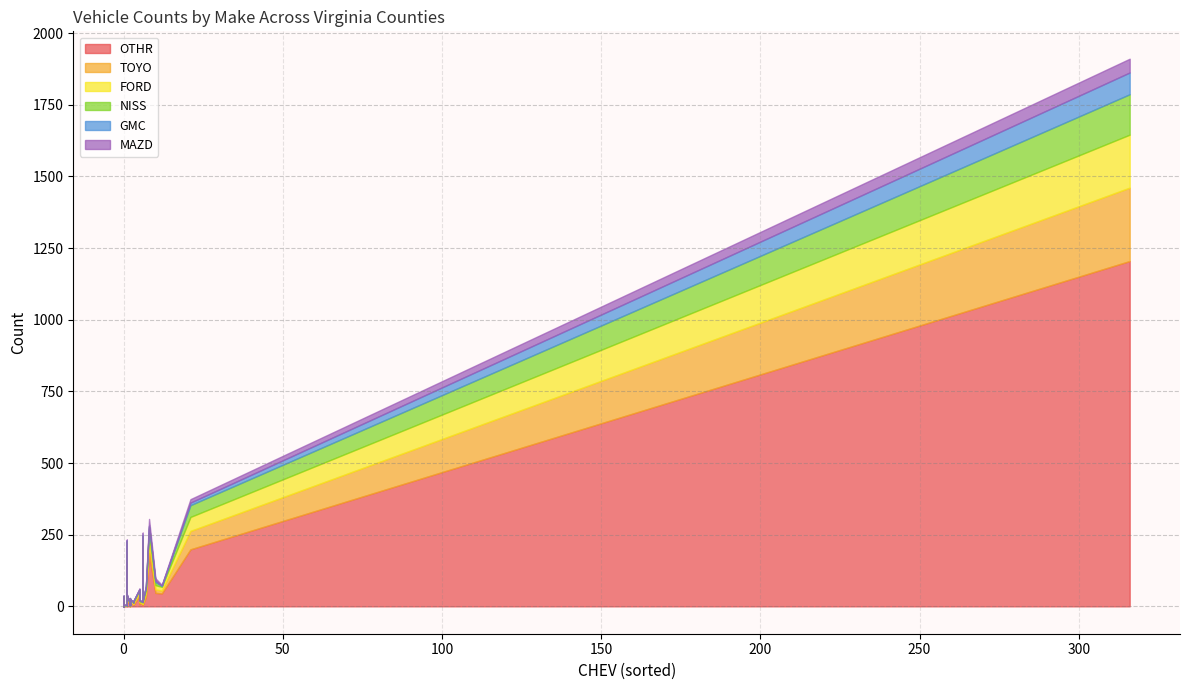

After their last crossing, which series has the higher values: OTHR or FORD?

OTHR